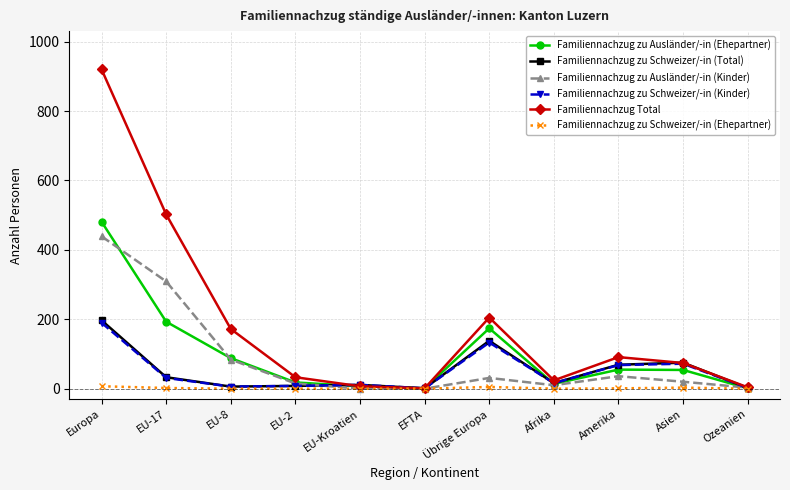

Which category has the highest value in the Familiennachzug zu Schweizer/-in (Kinder) series?

Europa